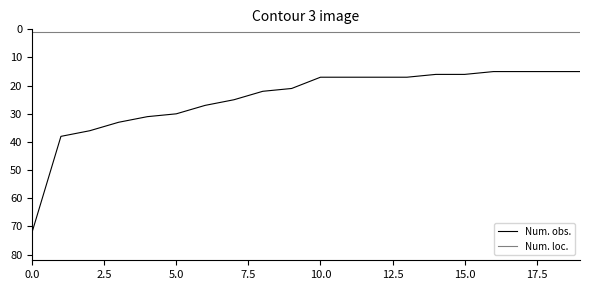

List the series in order of their overall mean, lowest first.

Num. loc., Num. obs.